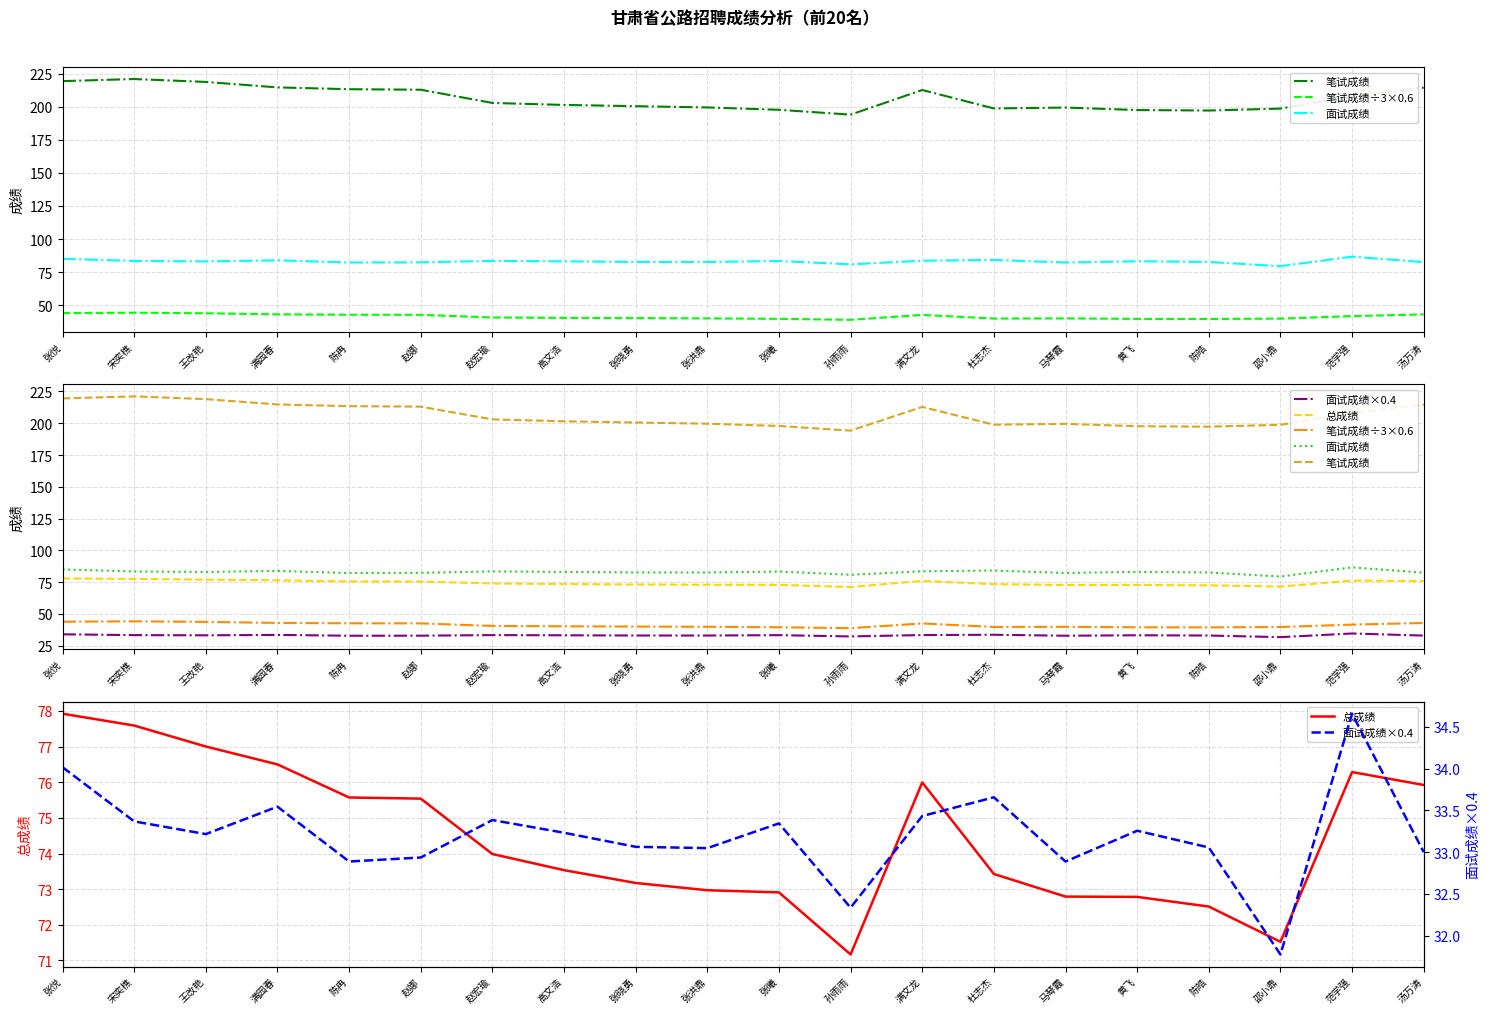

Which label corresponds to the smallest value in the chart?

邵小鼎